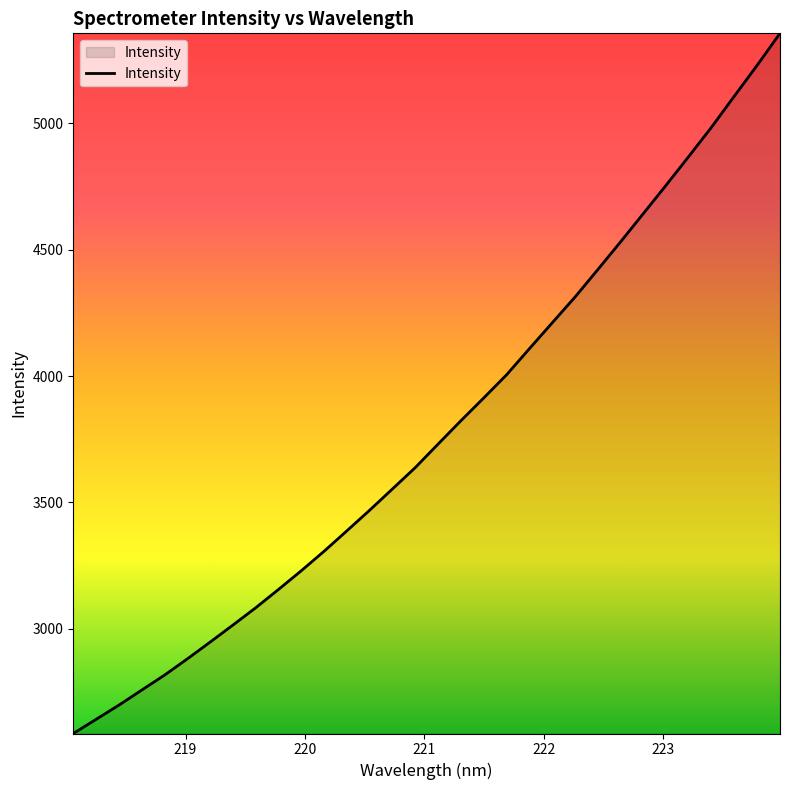

Count the number of values greater than 3731.

16